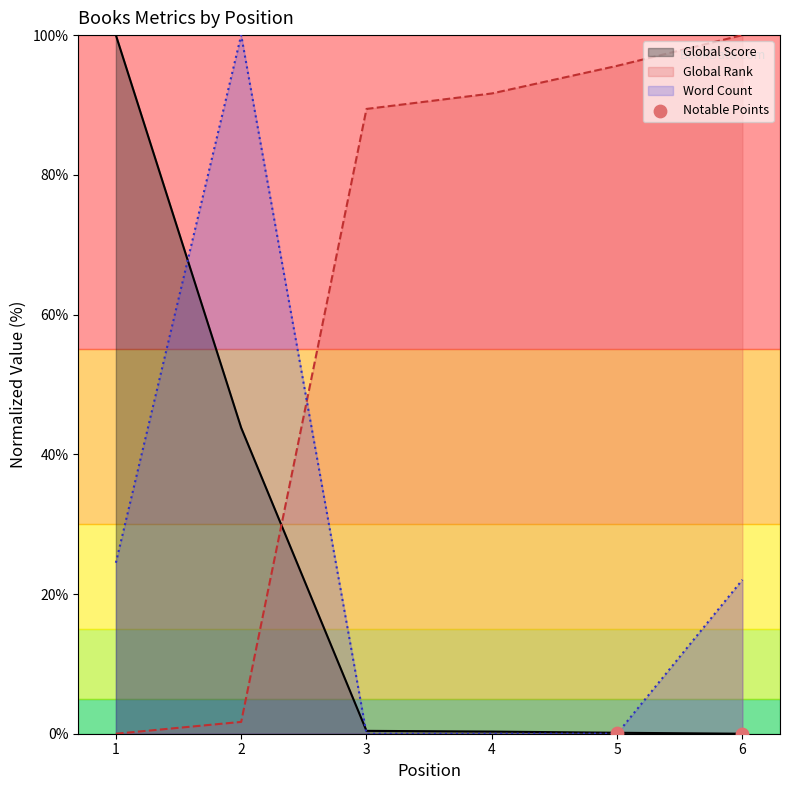

Is the value of Global Score at 2 greater than the value of Global Rank at 4?

No